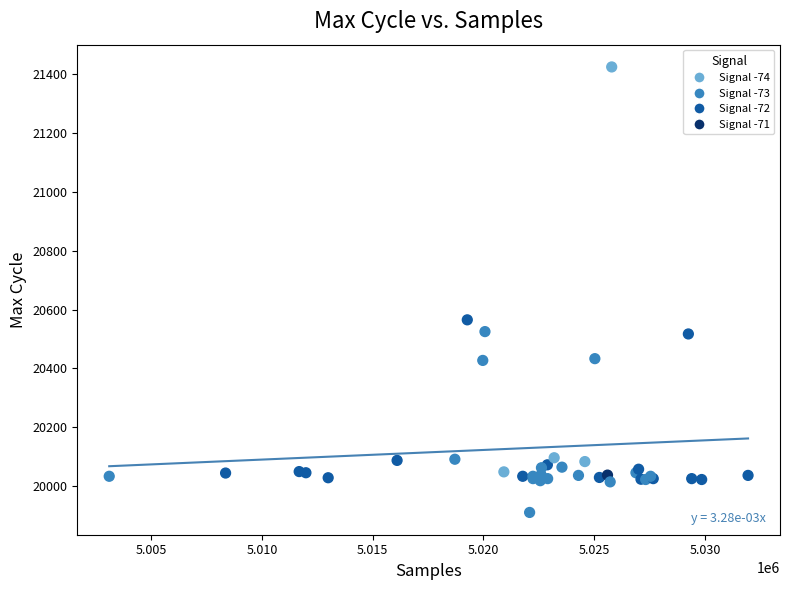

What Y value in the scatter plot is closest to 20667?

20565